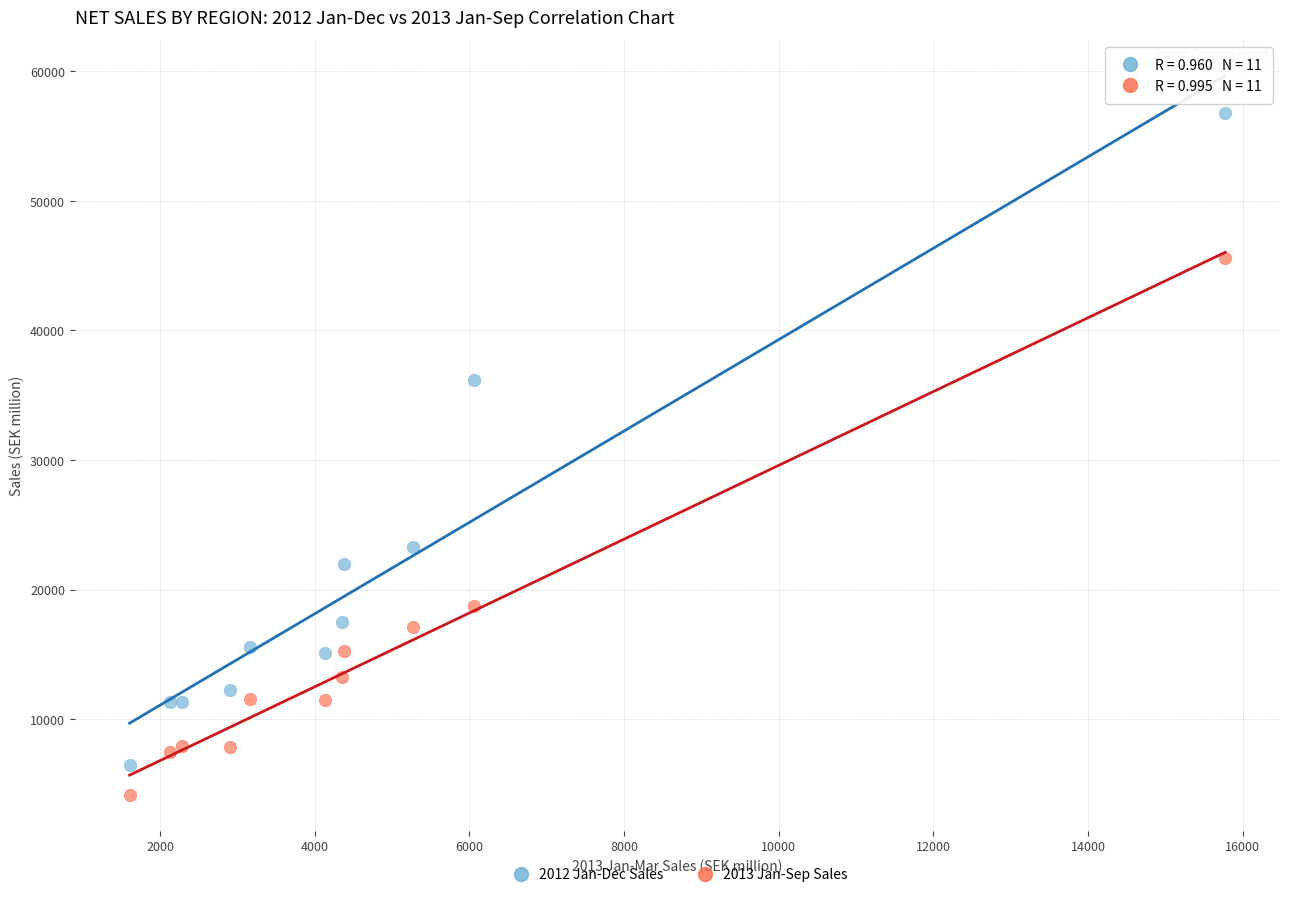

In the 2013 Jan-Sep Sales series, what Y value is closest to 24866?

18749